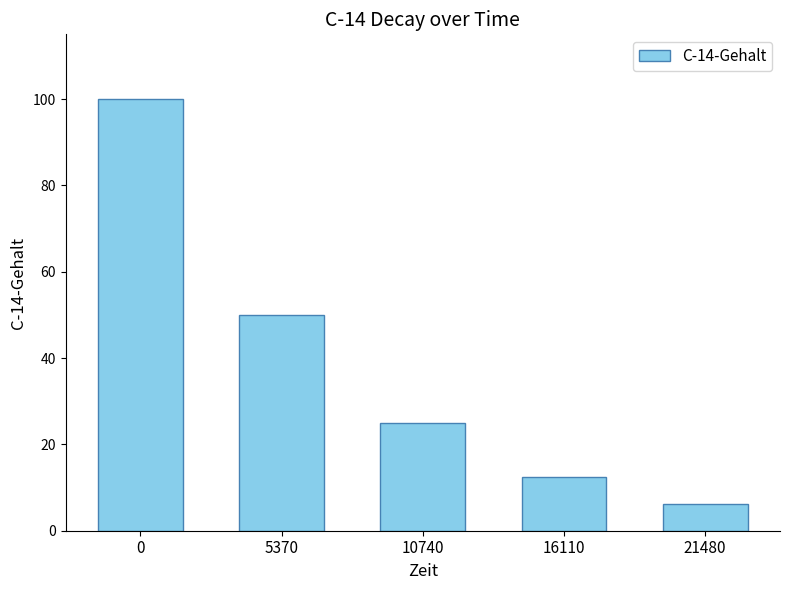

Rank the categories by value from highest to lowest.

0, 5370, 10740, 16110, 21480